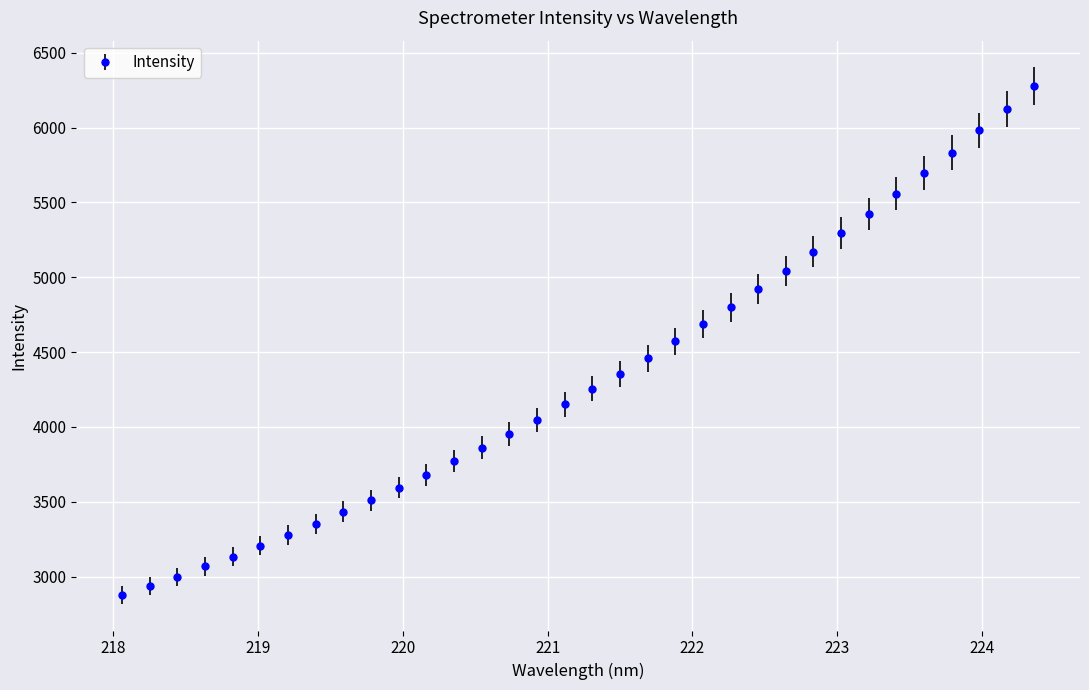

True or false: the data has more than 2 interior local peaks.

False